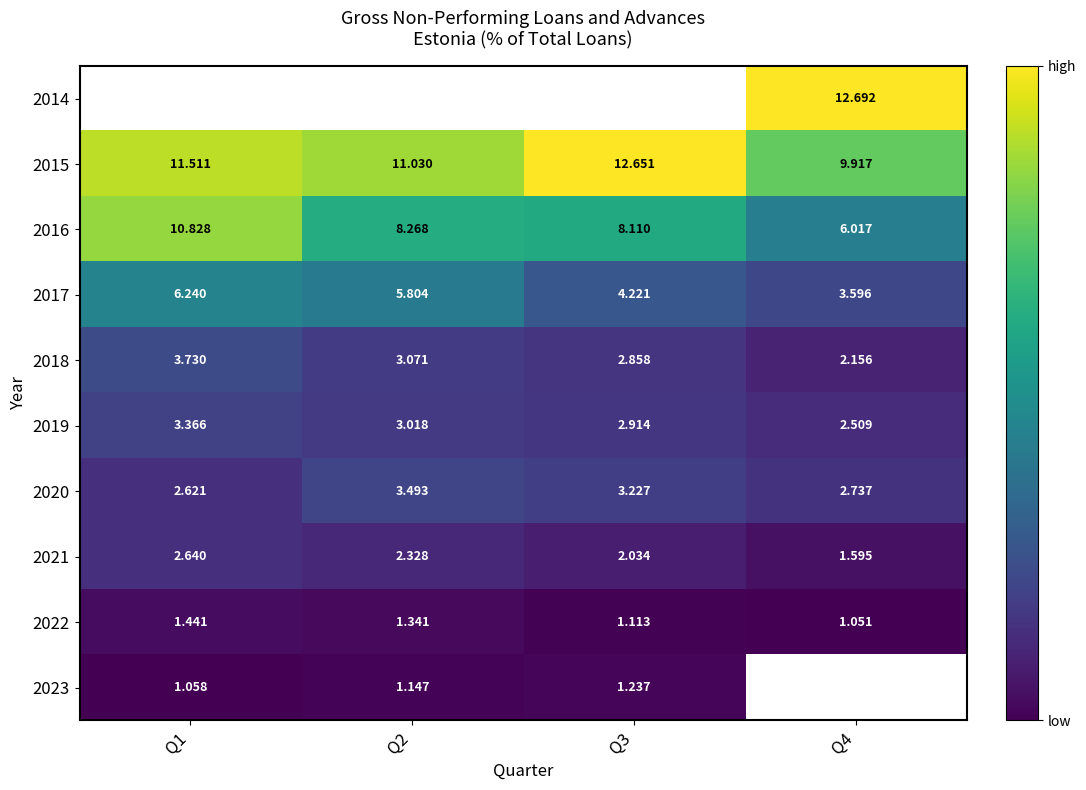

Is the value of 2023 at Q2 greater than the value of 2015 at Q1?

No